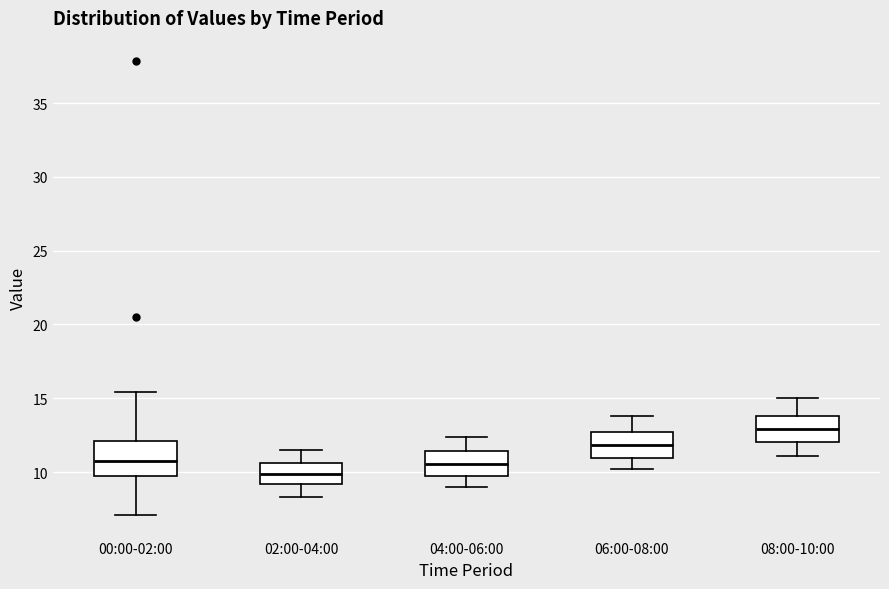

Where does the upper whisker of the box for 06:00-08:00 end on the y-axis? The values are not printed on the chart, so give them approximately, as read against the axis.

14.0